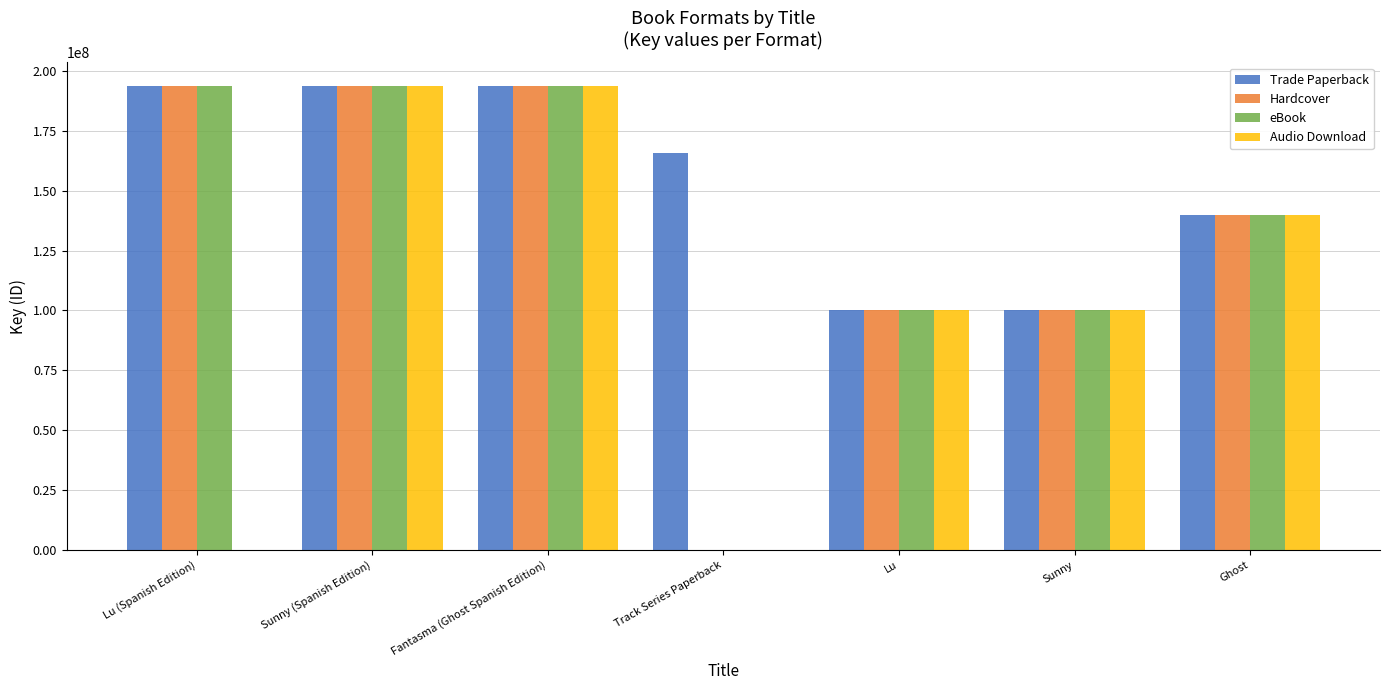

Which series has the largest total across all categories?

Trade Paperback